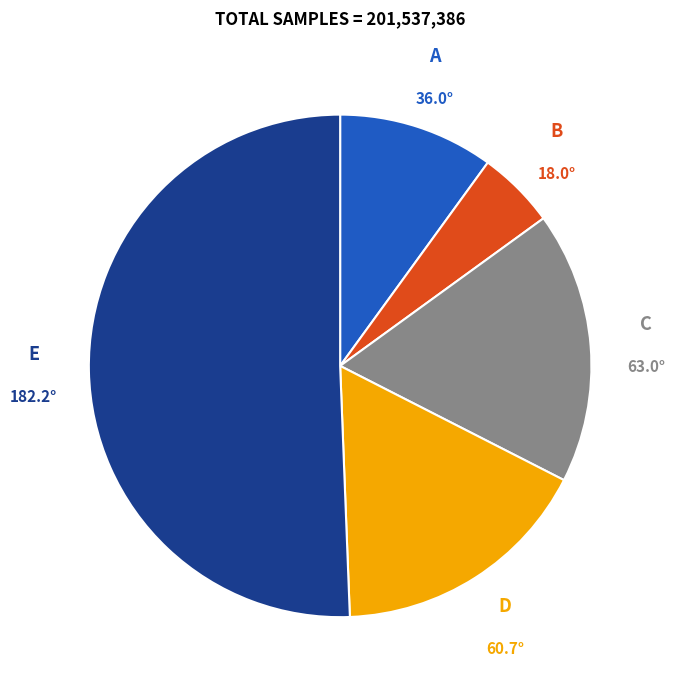

Rank the categories by value from highest to lowest.

E, C, D, A, B